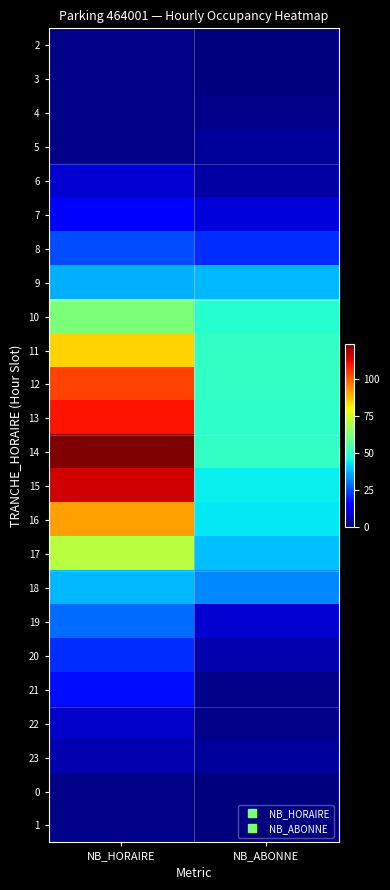

Which has a higher value, NB_HORAIRE or NB_ABONNE?

NB_HORAIRE